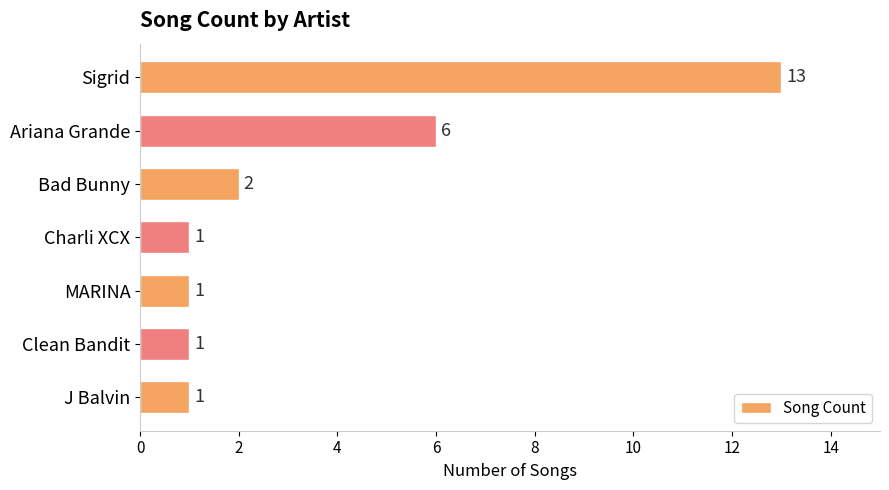

Is it true that the value at Clean Bandit is 0?

False